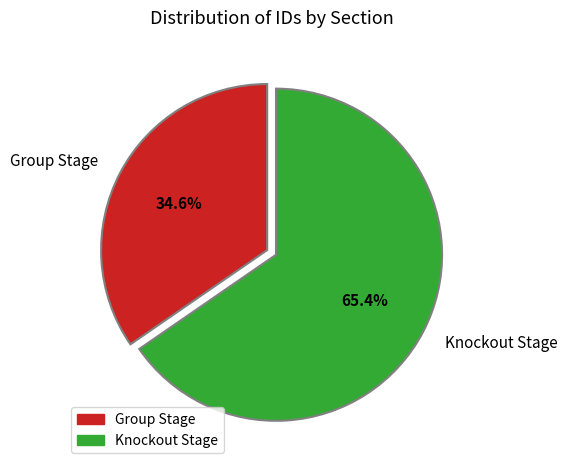

How many slices are in this pie chart?

2